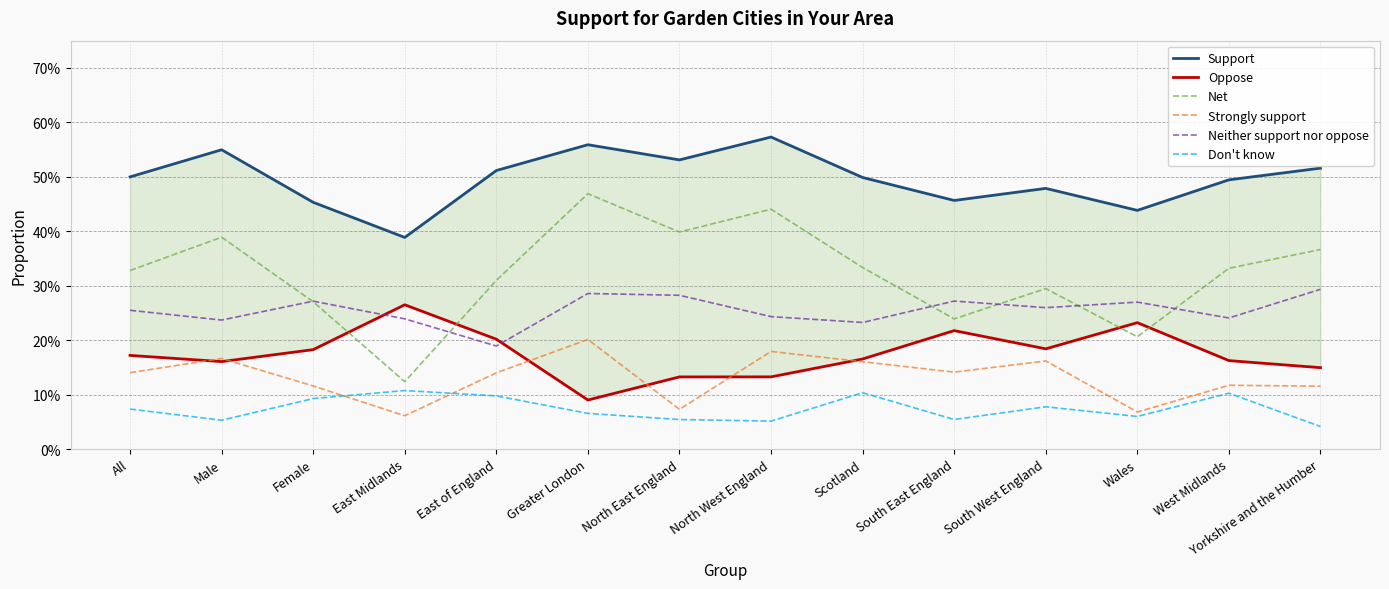

How many lines are shown in the chart?

6